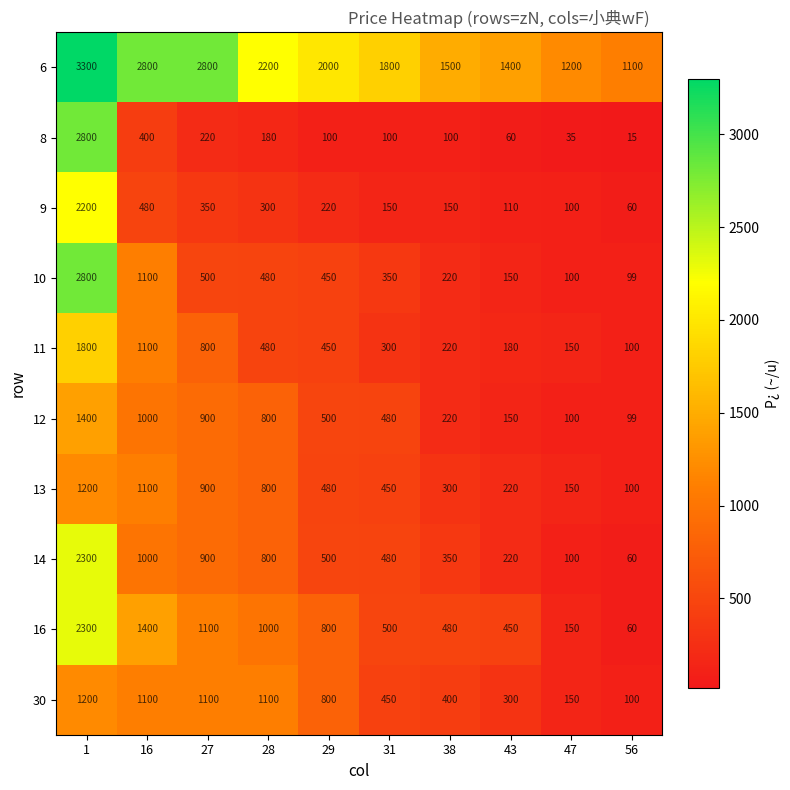

How many data points in 8 are less than 100?

3